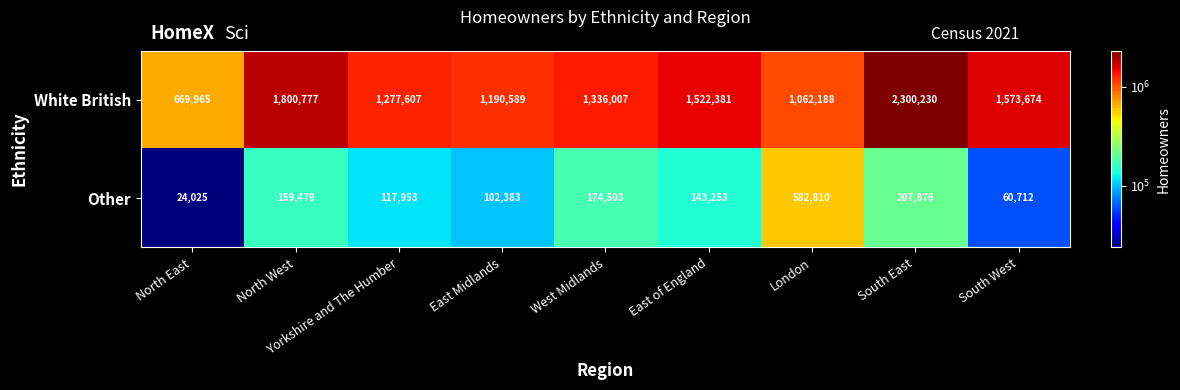

What is the maximum value shown in the chart?

2300230